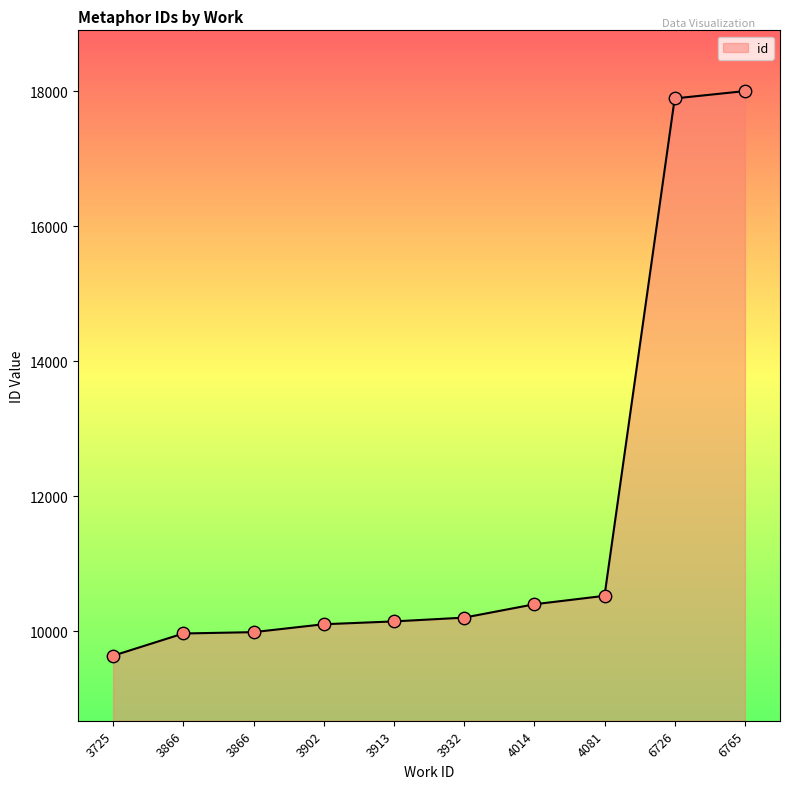

Approximately how many times larger is the value at 6765 compared to 3902?

1.8